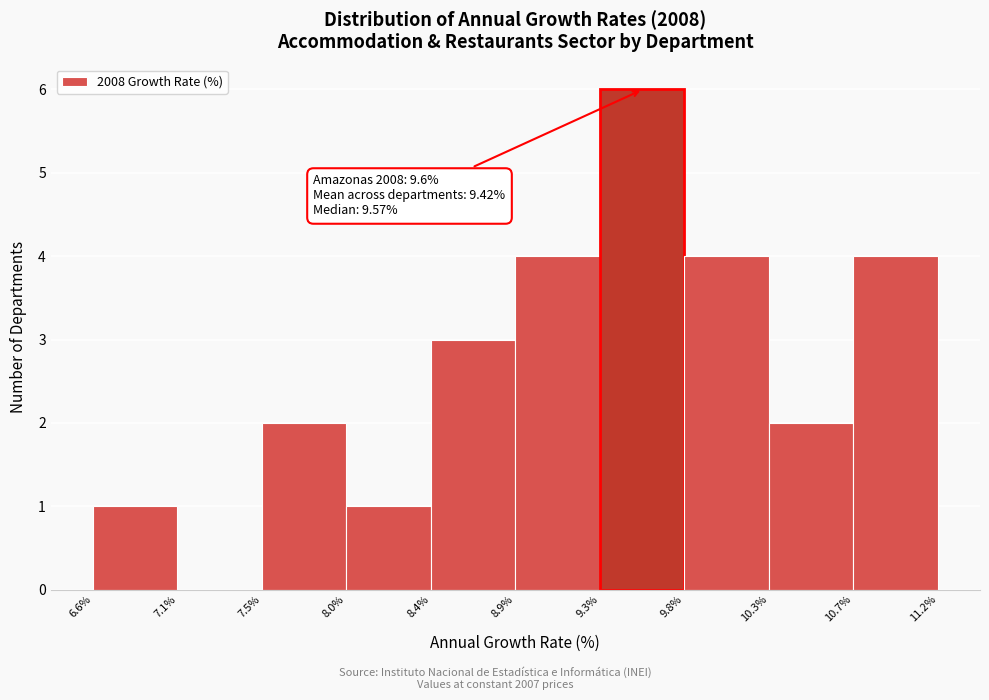

Over which range of the x-axis is the bar tallest?

9.3% to 9.8%